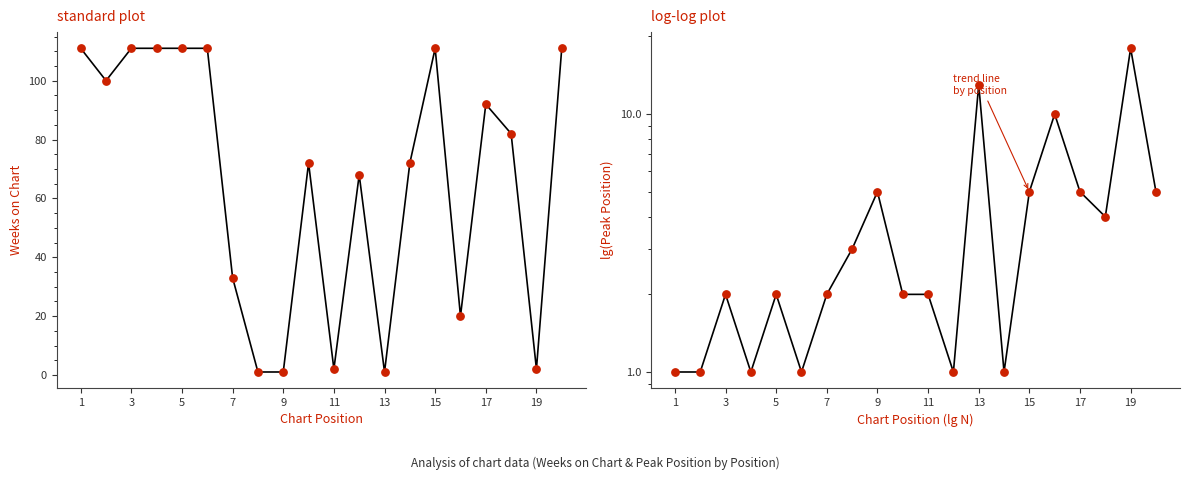

Which series contains the highest Y value?

Weeks on Chart